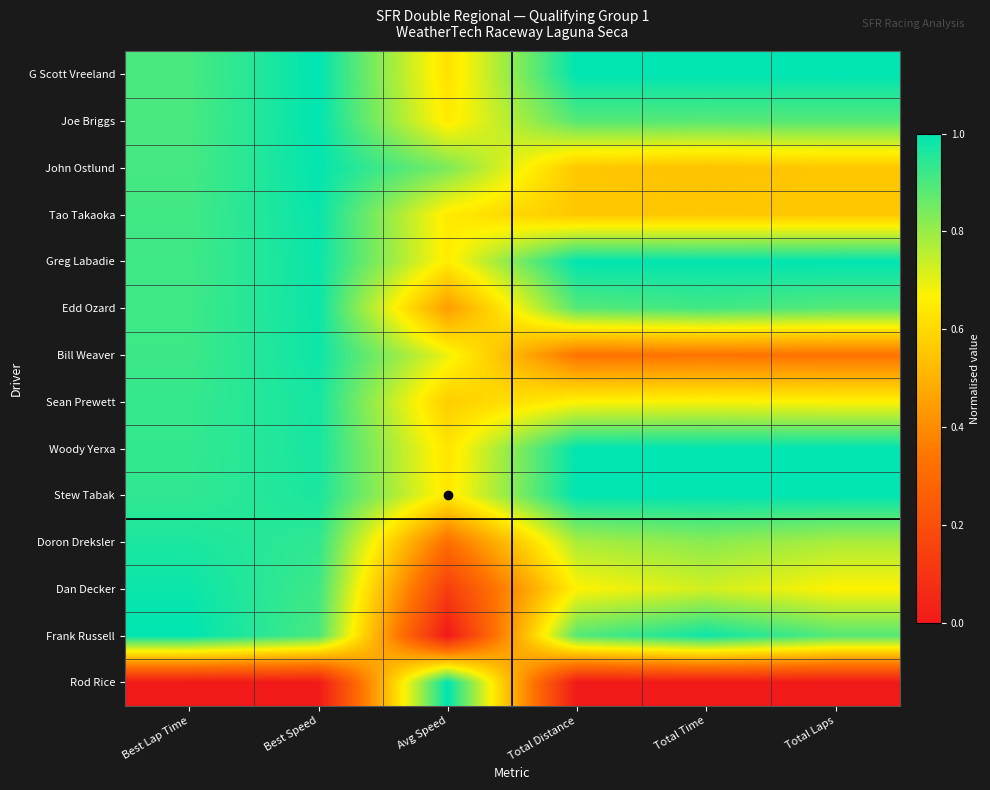

Reading left to right, list all the values displayed in this chart.

G Scott Vreeland: Best Lap Time=0.9	Best Speed=1.0	Avg Speed=0.6	Total Distance=1.0	Total Time=1.0	Total Laps=1.0
Joe Briggs: Best Lap Time=0.9	Best Speed=1.0	Avg Speed=0.6	Total Distance=0.9	Total Time=0.9	Total Laps=0.9
John Ostlund: Best Lap Time=0.9	Best Speed=1.0	Avg Speed=0.8	Total Distance=0.6	Total Time=0.5	Total Laps=0.6
Tao Takaoka: Best Lap Time=0.9	Best Speed=1.0	Avg Speed=0.6	Total Distance=0.6	Total Time=0.6	Total Laps=0.6
Greg Labadie: Best Lap Time=0.9	Best Speed=1.0	Avg Speed=0.7	Total Distance=1.0	Total Time=1.0	Total Laps=1.0
Edd Ozard: Best Lap Time=0.9	Best Speed=1.0	Avg Speed=0.4	Total Distance=0.9	Total Time=0.9	Total Laps=0.9
Bill Weaver: Best Lap Time=0.9	Best Speed=1.0	Avg Speed=0.7	Total Distance=0.3	Total Time=0.3	Total Laps=0.3
Sean Prewett: Best Lap Time=0.9	Best Speed=1.0	Avg Speed=0.6	Total Distance=0.7	Total Time=0.7	Total Laps=0.7
Woody Yerxa: Best Lap Time=0.9	Best Speed=1.0	Avg Speed=0.6	Total Distance=1.0	Total Time=1.0	Total Laps=1.0
Stew Tabak: Best Lap Time=0.9	Best Speed=1.0	Avg Speed=0.6	Total Distance=1.0	Total Time=1.0	Total Laps=1.0
Doron Dreksler: Best Lap Time=1.0	Best Speed=0.9	Avg Speed=0.3	Total Distance=0.8	Total Time=0.8	Total Laps=0.8
Dan Decker: Best Lap Time=1.0	Best Speed=0.9	Avg Speed=0.1	Total Distance=0.7	Total Time=0.7	Total Laps=0.7
Frank Russell: Best Lap Time=1.0	Best Speed=0.9	Avg Speed=0.0	Total Distance=0.9	Total Time=1.0	Total Laps=0.9
Rod Rice: Best Lap Time=0.0	Best Speed=0.0	Avg Speed=1.0	Total Distance=0.0	Total Time=0.0	Total Laps=0.0